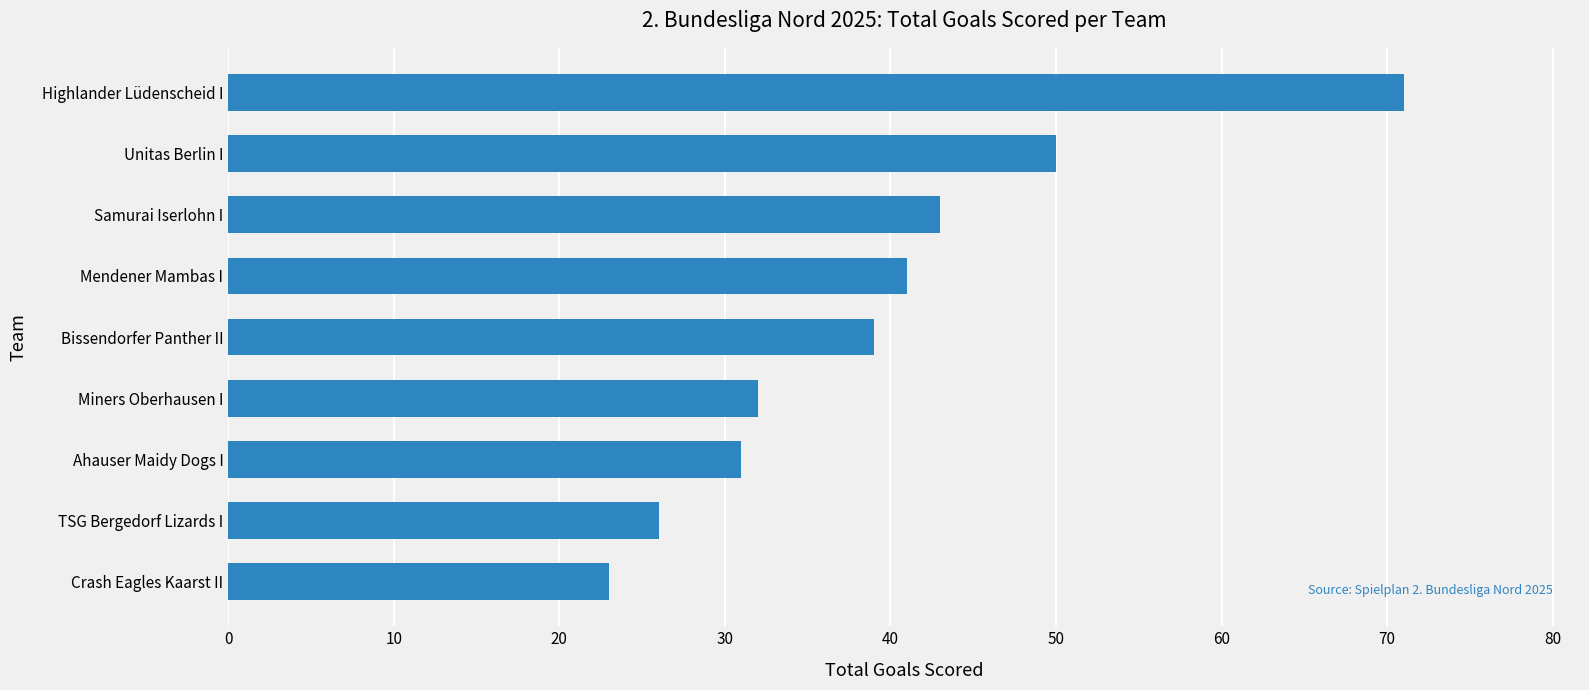

What value does the data have at Samurai Iserlohn I, to the nearest 10?

40